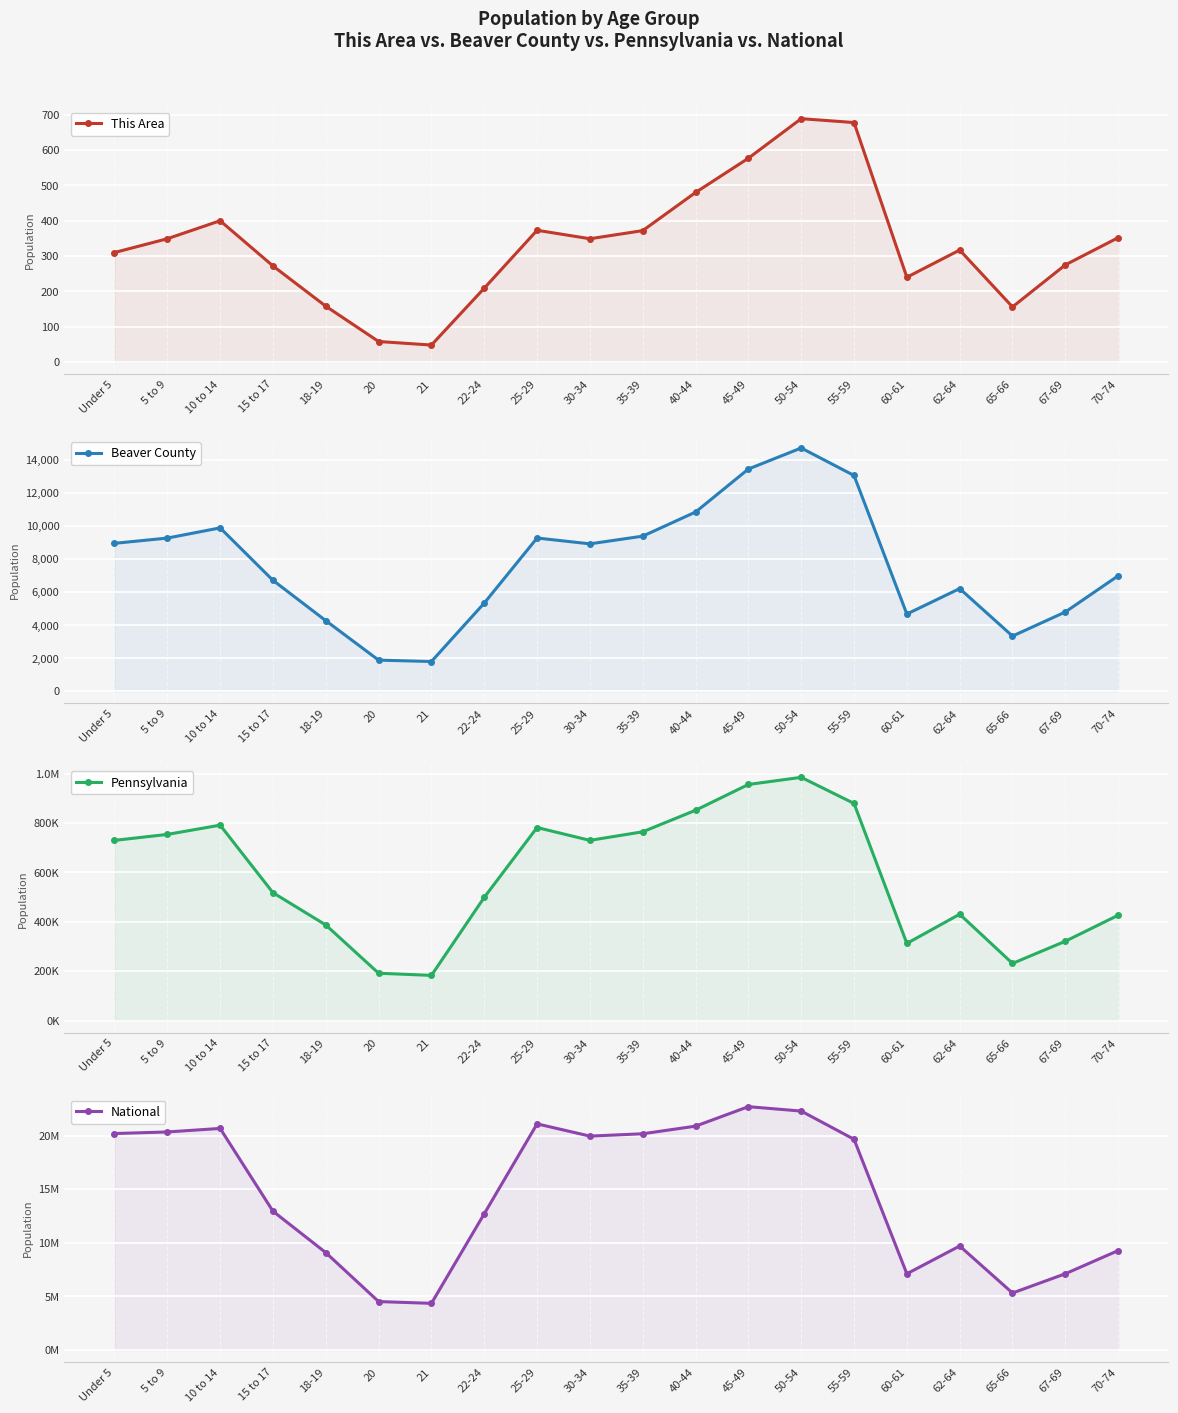

Which series has the largest range (max minus min)?

National